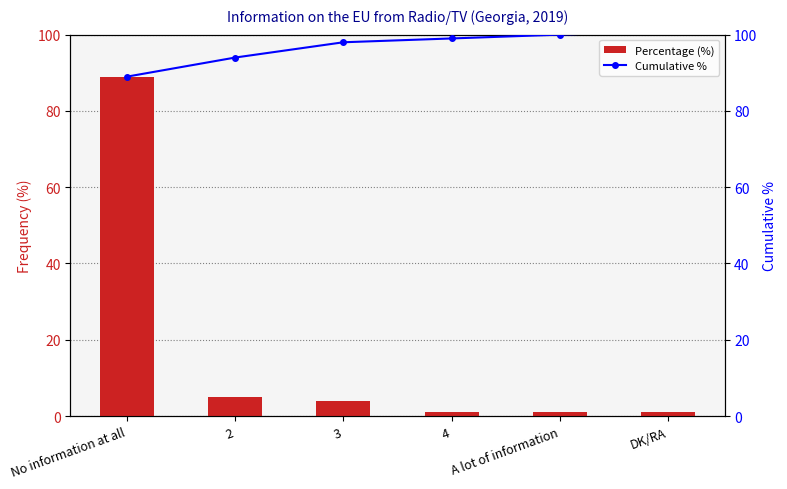

Which series has the widest spread of values?

Percentage (%)